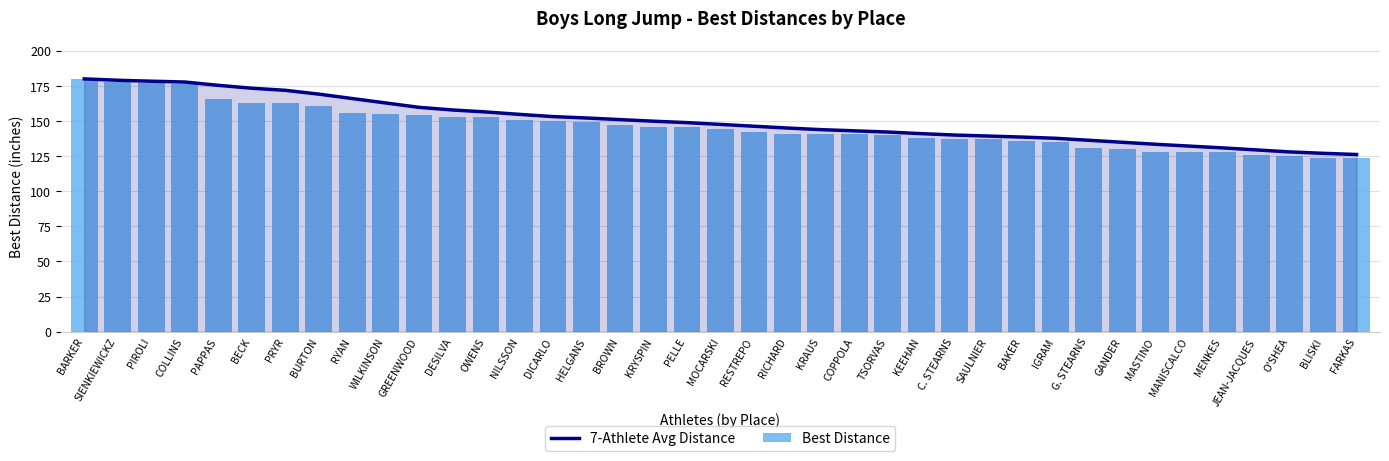

True or false: Best Distance has a value of 147.0 at BROWN.

True